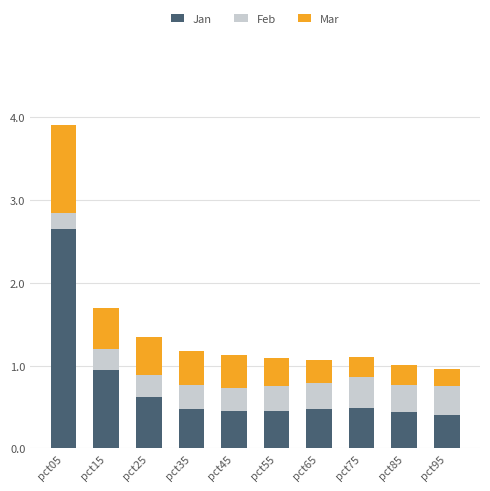

At which label is Jan closest to 1?

pct15